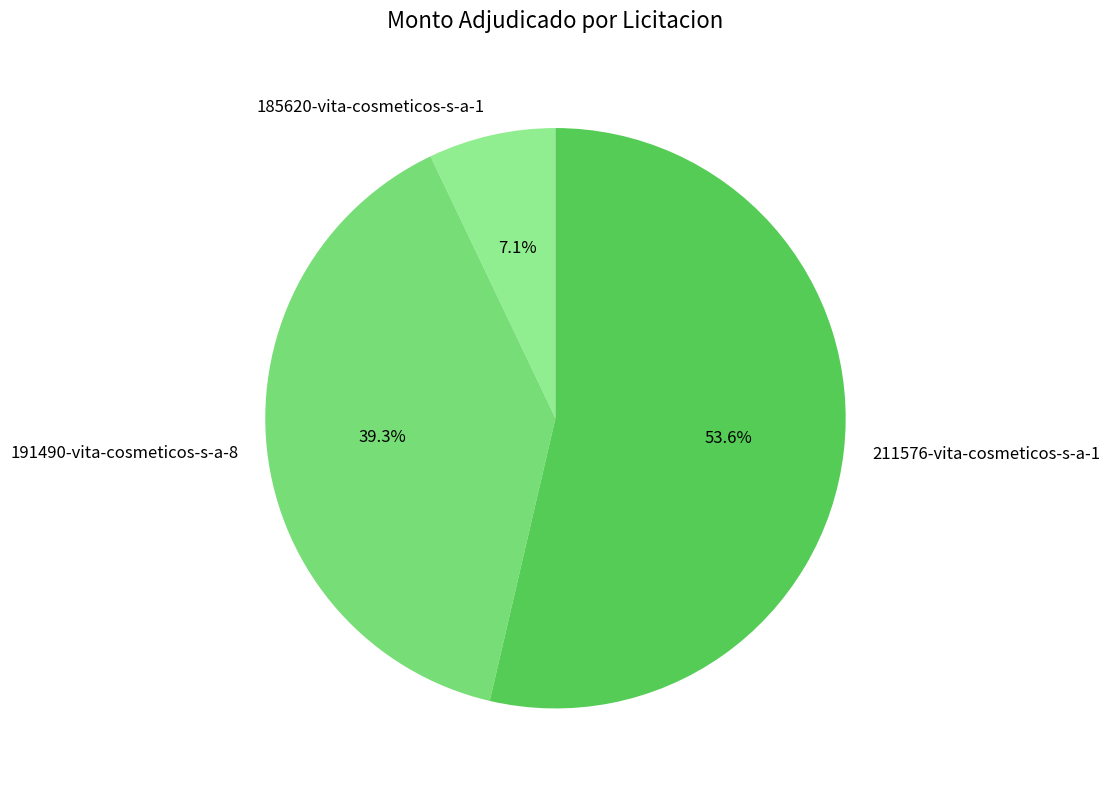

What is the ratio of the value at 191490-vita-cosmeticos-s-a-8 to the value at 185620-vita-cosmeticos-s-a-1?

5.5